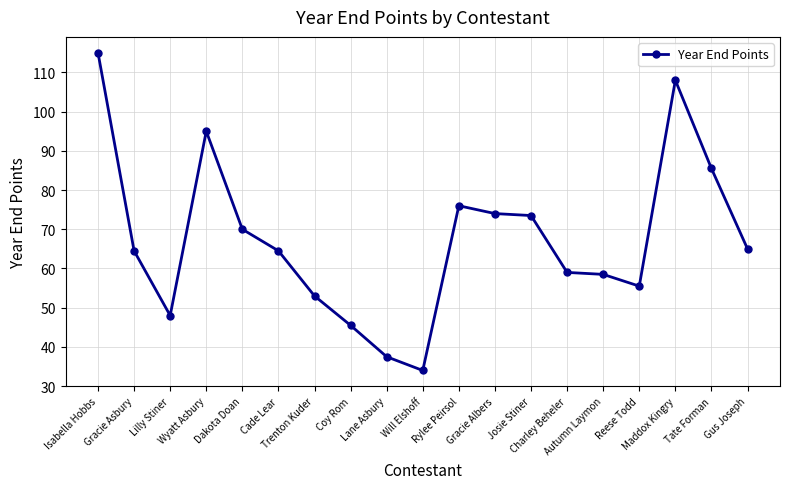

What is the difference between the maximum and minimum values?

81.0